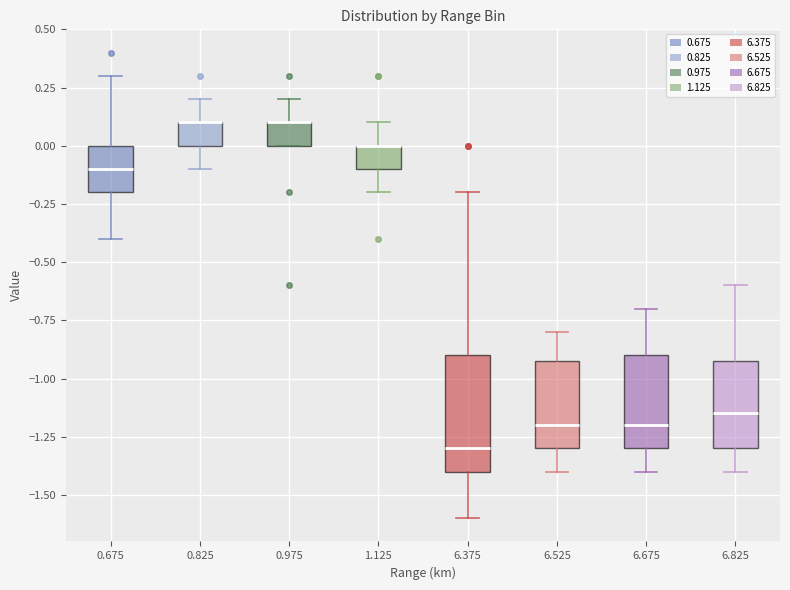

Where is the upper edge of the box at x = 6.825 on the y-axis? The values are not printed on the chart, so give them approximately, as read against the axis.

-0.90